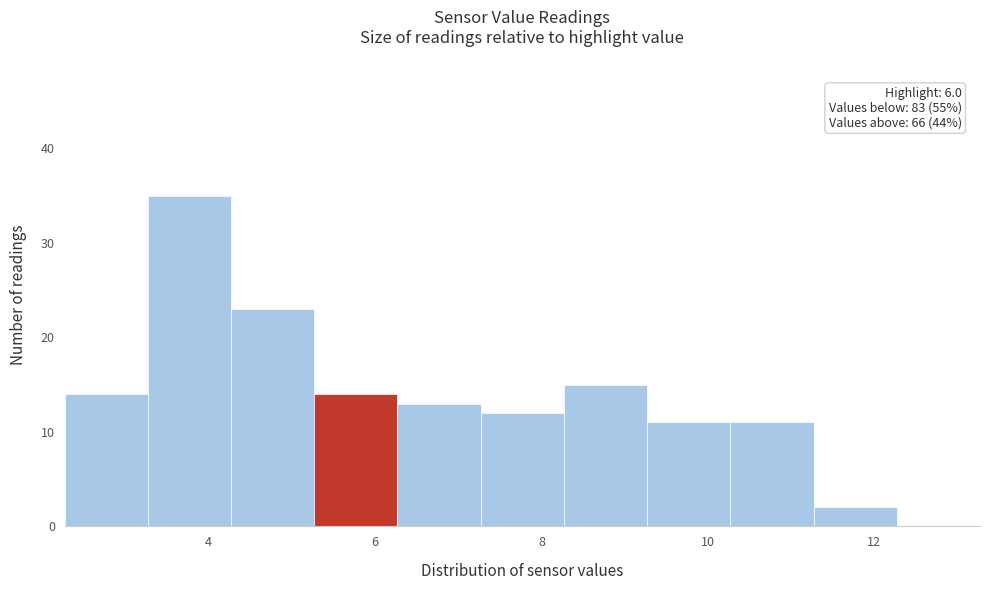

Which range on the x-axis has the tallest bar?

3.2 to 4.2